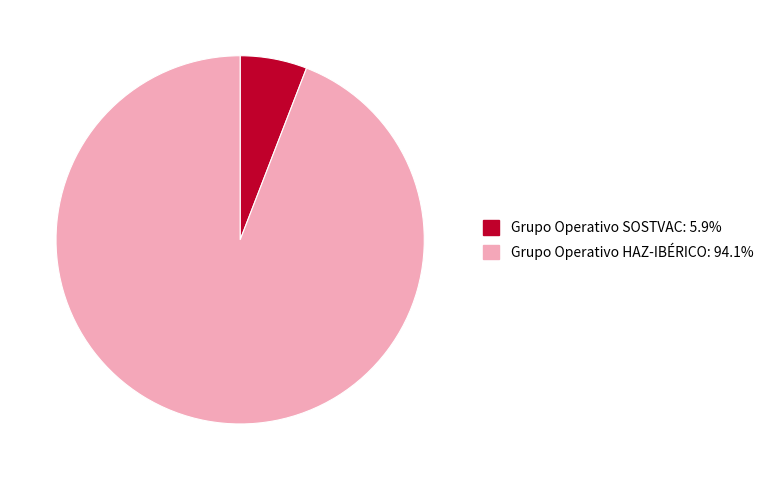

Approximately how many times larger is the value at Grupo Operativo HAZ-IBÉRICO: 94.1% compared to Grupo Operativo SOSTVAC: 5.9%?

16.0